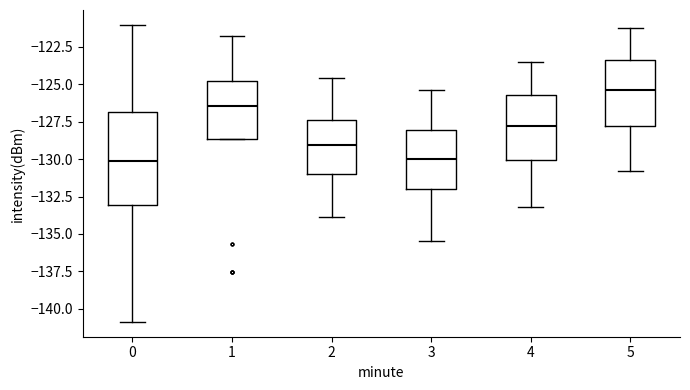

Reading left to right, transcribe this box plot: for each box, give where its median line is, the range the box spans, and where its two whiskers end, as read against the y-axis. The values are not printed on the chart, so give them approximately, as read against the axis.

0: median -130.0, box -133.0 to -127.0, whiskers -141.0 to -121.0
1: median -126.5, box -128.5 to -124.5, whiskers -128.5 to -122.0
2: median -129.0, box -131.0 to -127.5, whiskers -134.0 to -124.5
3: median -130.0, box -132.0 to -128.0, whiskers -135.5 to -125.5
4: median -128.0, box -130.0 to -125.5, whiskers -133.0 to -123.5
5: median -125.5, box -127.5 to -123.5, whiskers -131.0 to -121.0